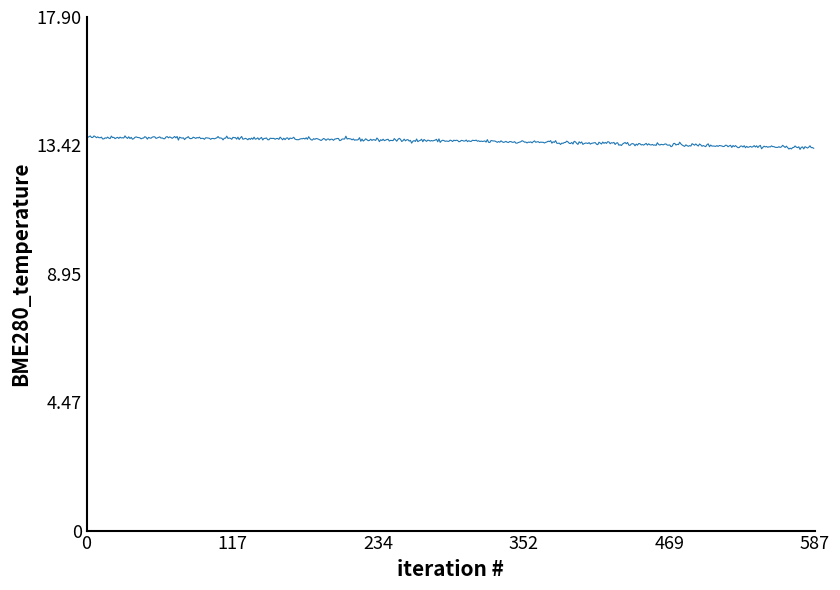

What is the difference between the maximum and minimum values?

0.5